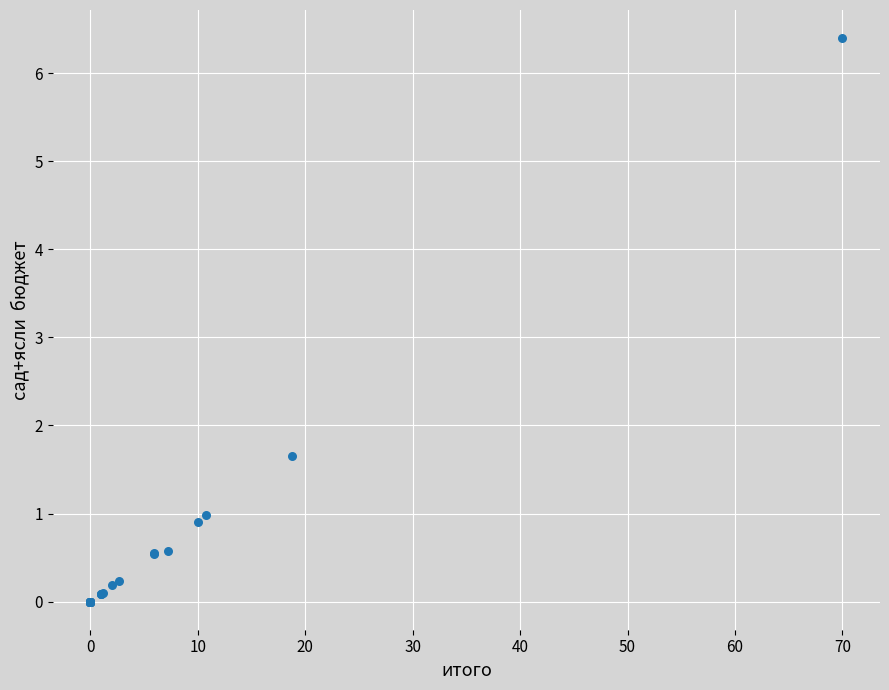

What Y value in the scatter plot is closest to 3?

1.7